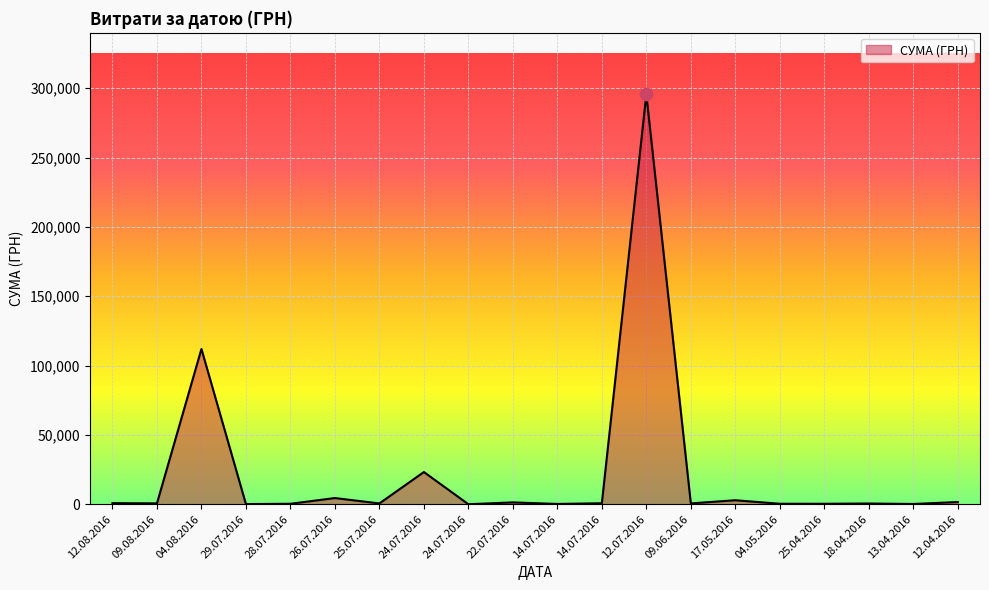

What is the ratio of the value at 09.06.2016 to the value at 18.04.2016?

1.1